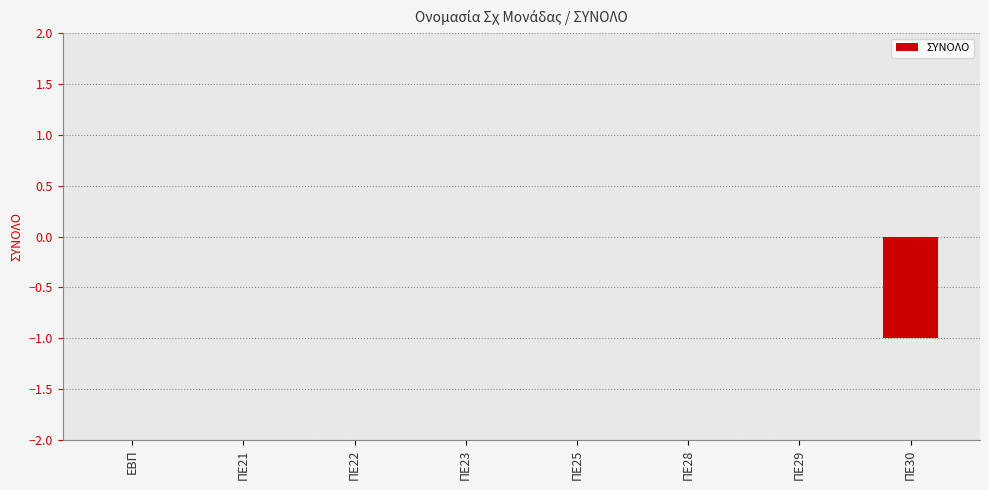

The value at ΠΕ23 is 1. True or false?

False